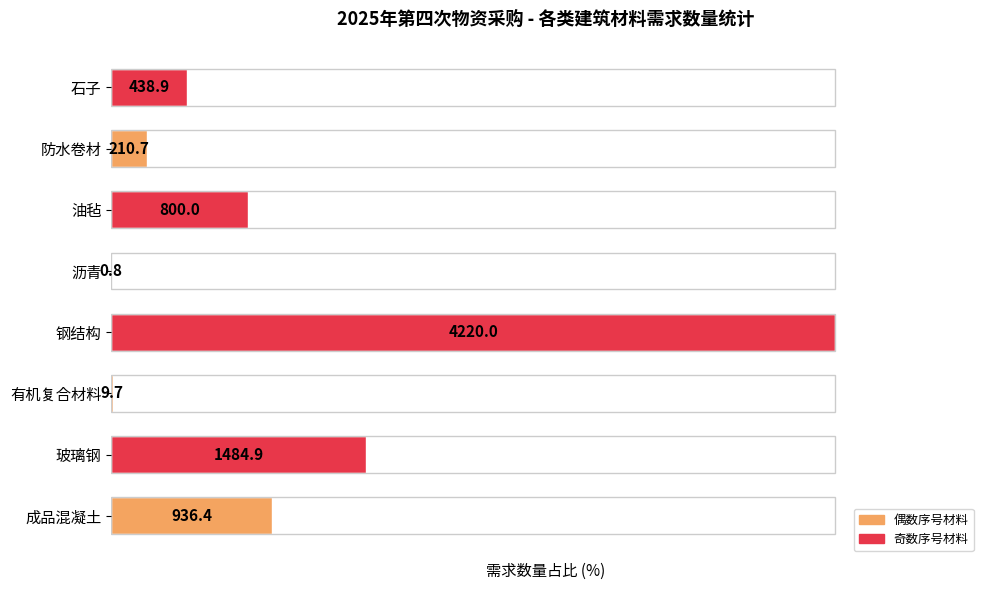

Are the bars horizontal?

Yes